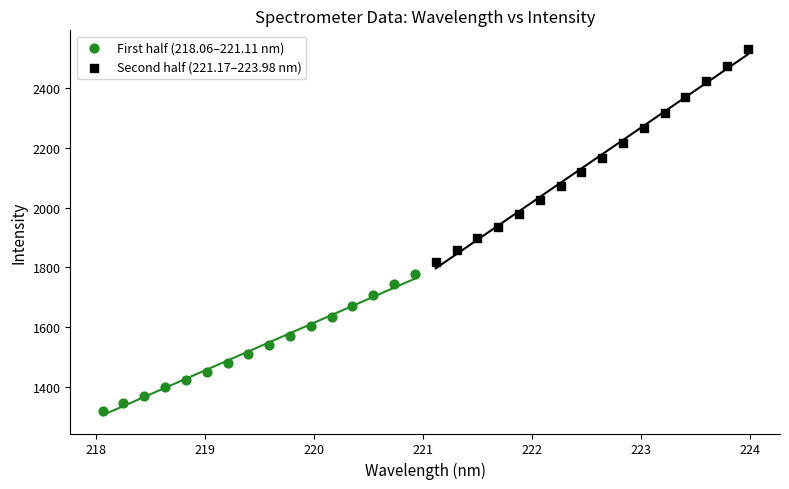

Which series contains the lowest Y value?

First half (218.06–221.11 nm)